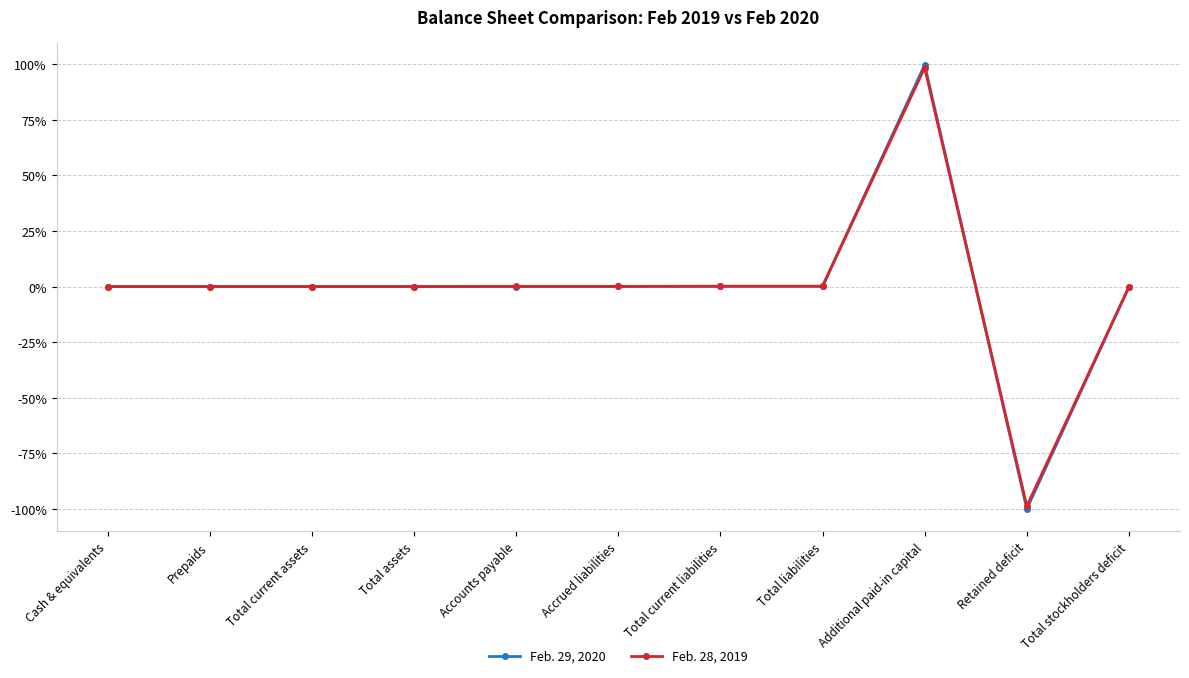

Which series has the largest range (max minus min)?

Feb. 29, 2020